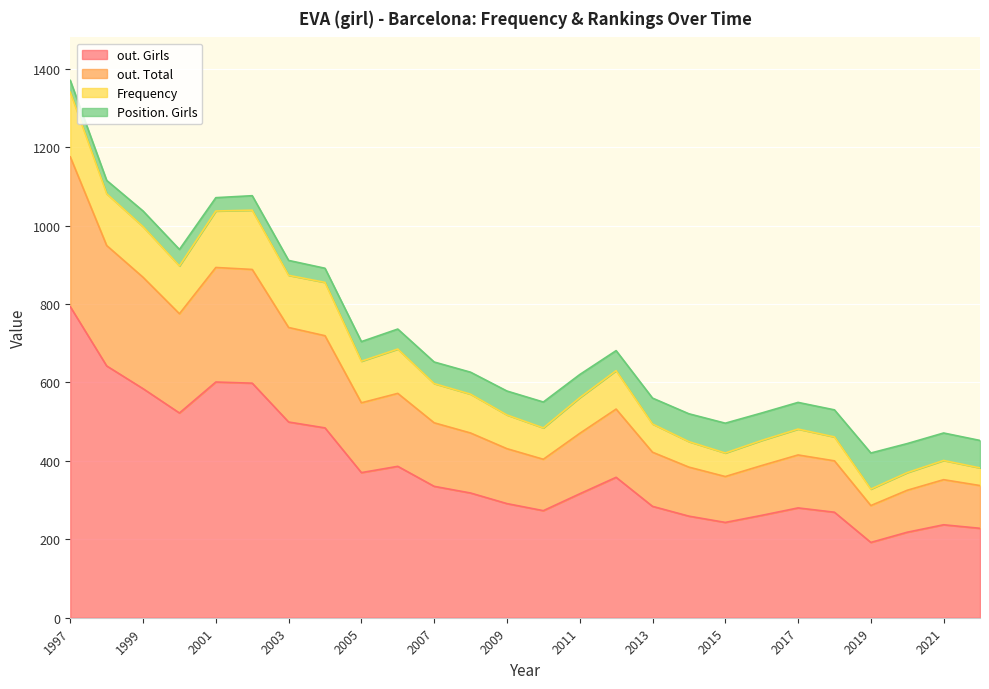

At which category is the sum across all series the highest?

1997